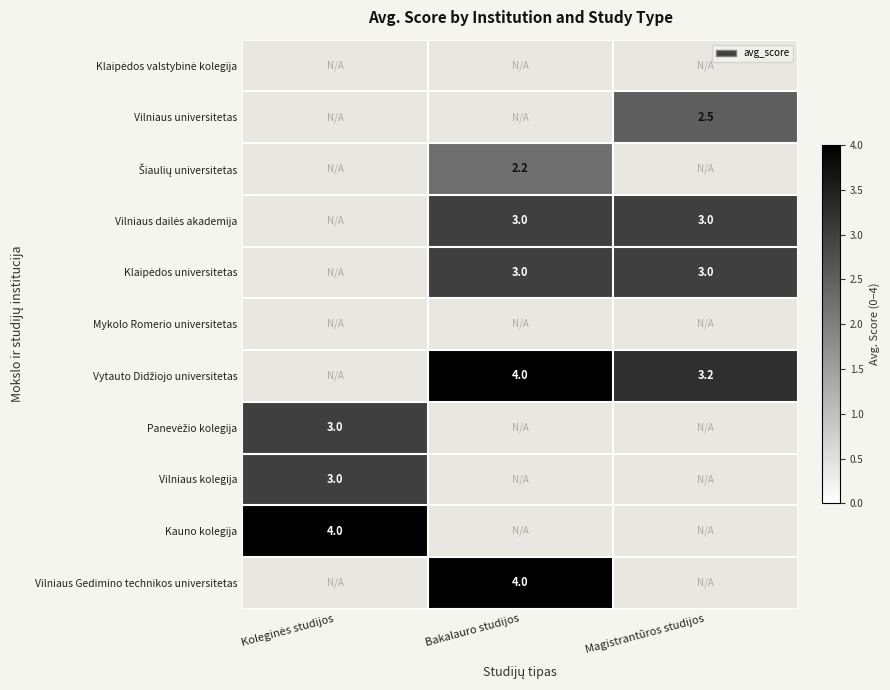

True or false: Vilniaus universitetas has a value of 2.5 at Magistrantūros studijos.

True